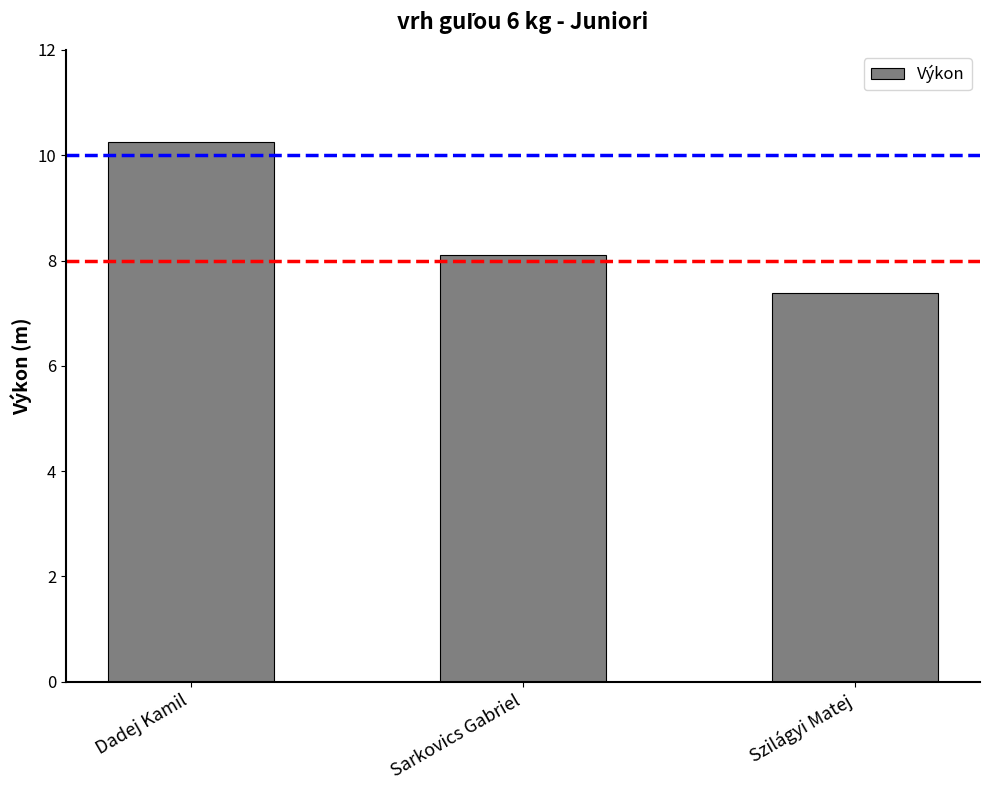

Which label corresponds to the largest value in the chart?

Dadej Kamil